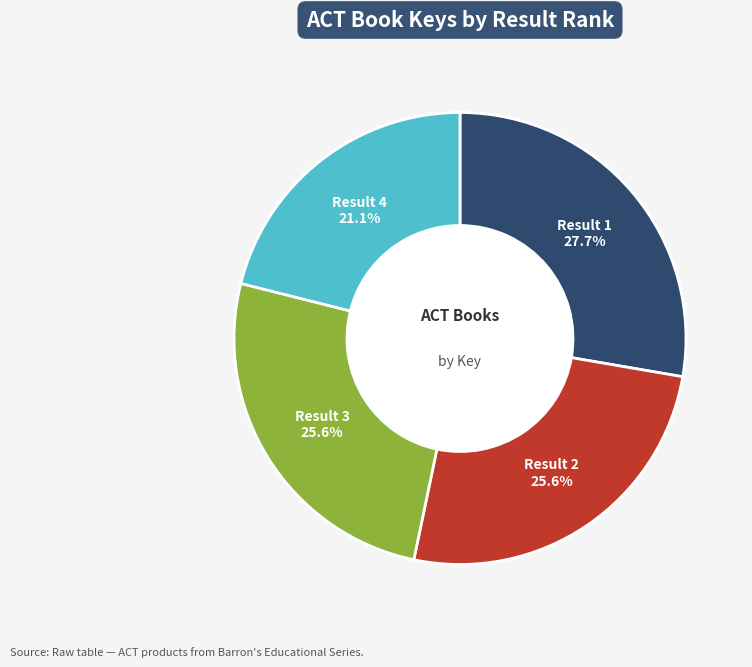

Is there any slice that represents more than half of the pie?

No